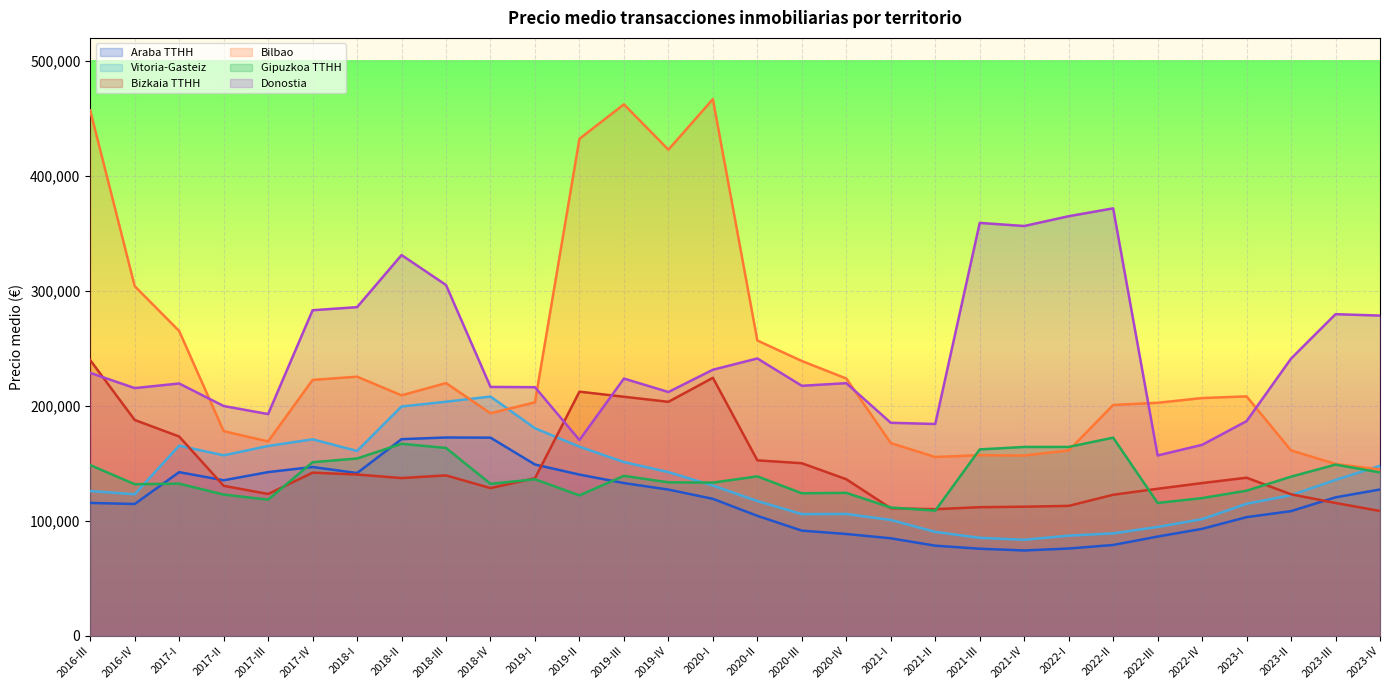

At which label is Vitoria-Gasteiz closest to 145905?

2023-IV